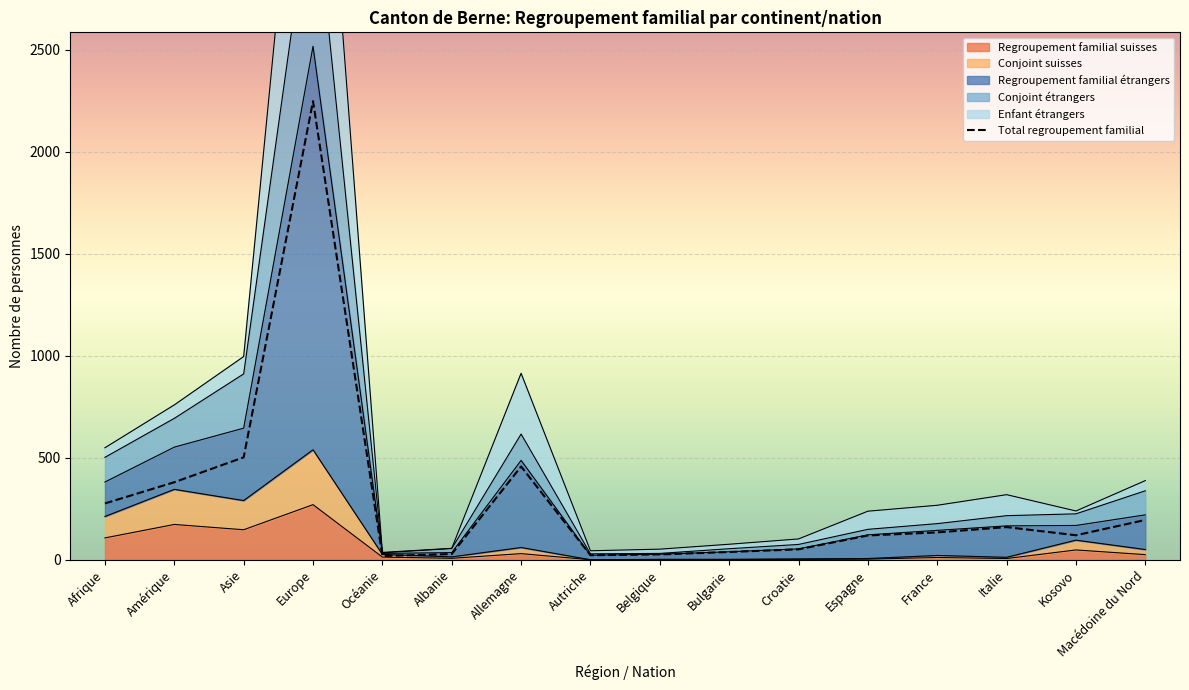

Rank the categories by value from highest to lowest.

Europe, Asie, Allemagne, Amérique, Afrique, Macédoine du Nord, Italie, France, Kosovo, Espagne, Croatie, Bulgarie, Albanie, Belgique, Autriche, Océanie